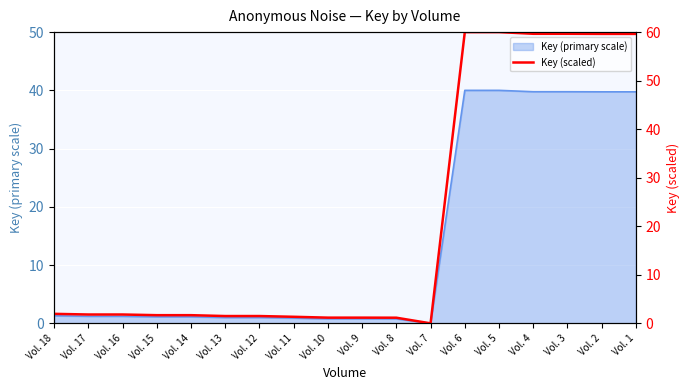

The value of Key (primary scale) at Vol. 16 is 1.2. True or false?

True